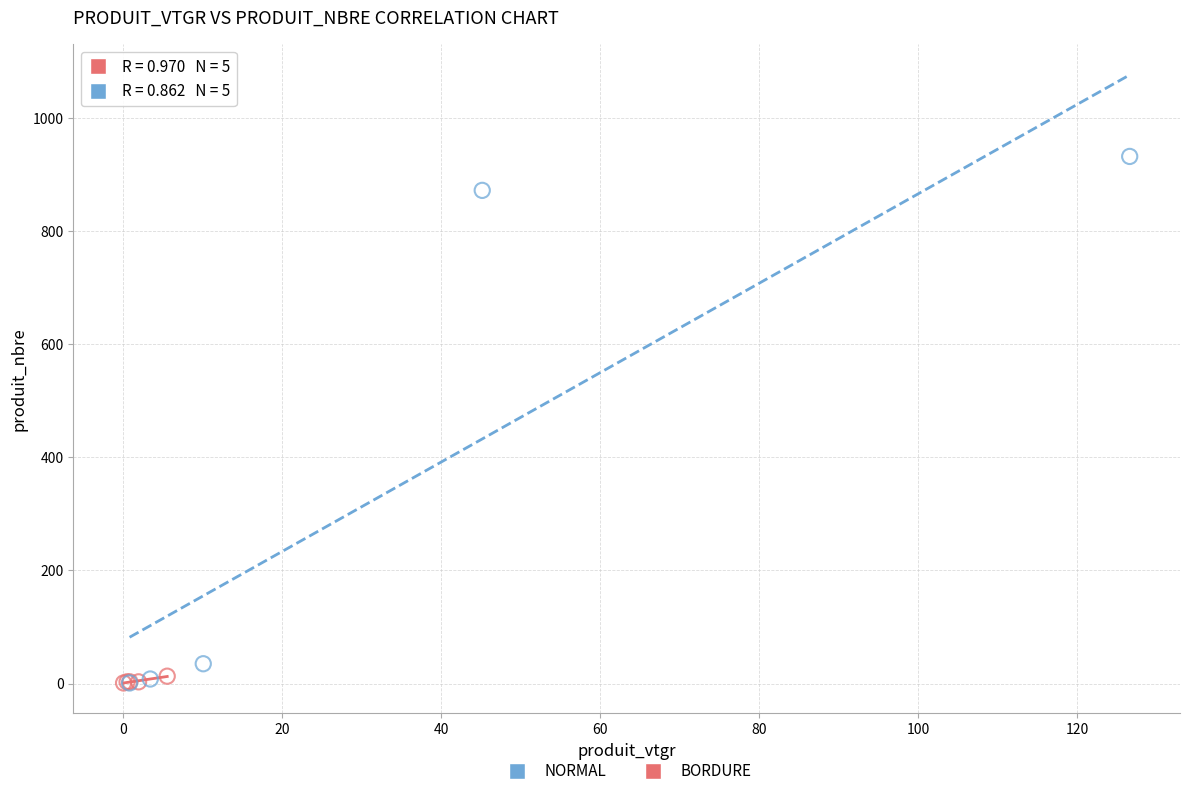

Which series reaches the maximum Y coordinate?

NORMAL